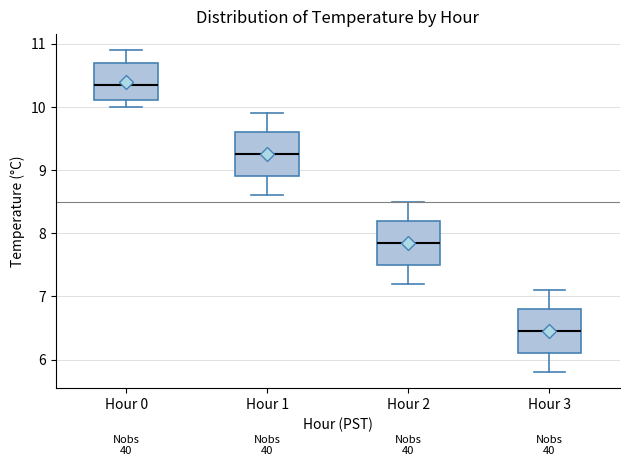

Where does the lower whisker of the box for Hour 3 end on the y-axis? The values are not printed on the chart, so give them approximately, as read against the axis.

5.8